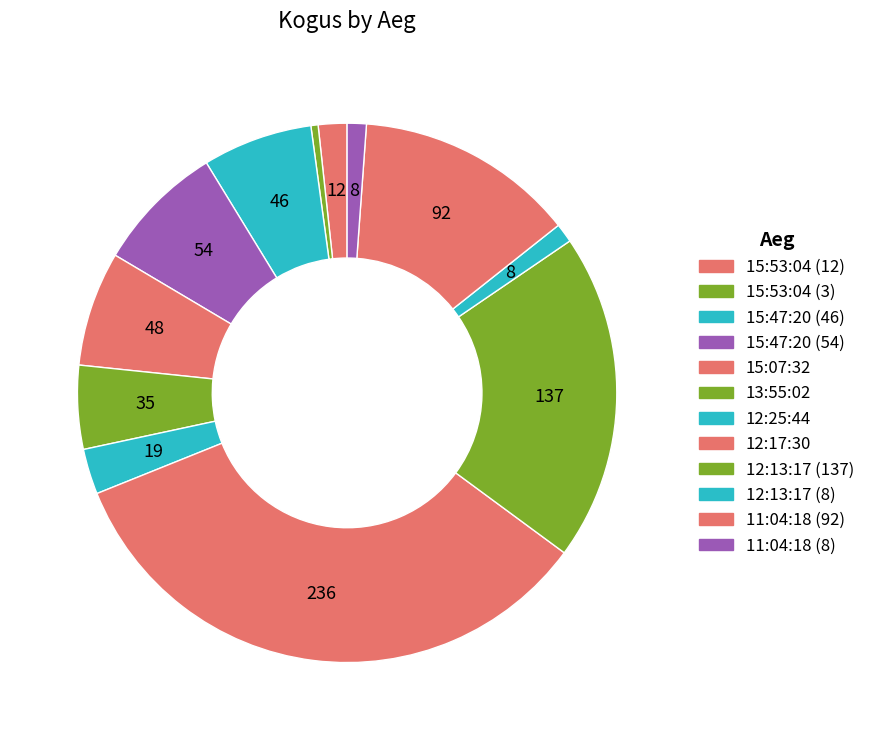

To the nearest percent, what is the difference between the 12:25:44 and 15:07:32 slice percentages?

4%